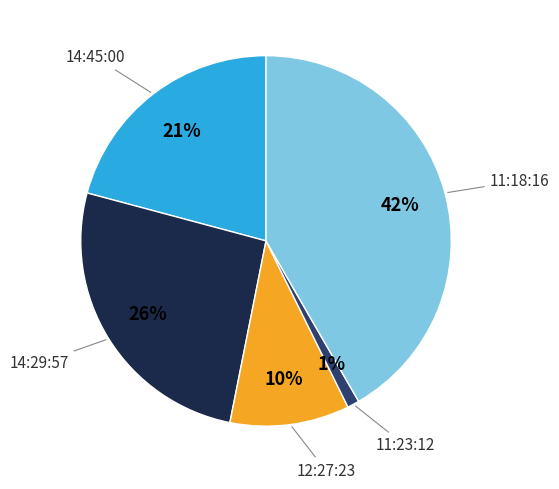

Does any single category account for the majority?

No